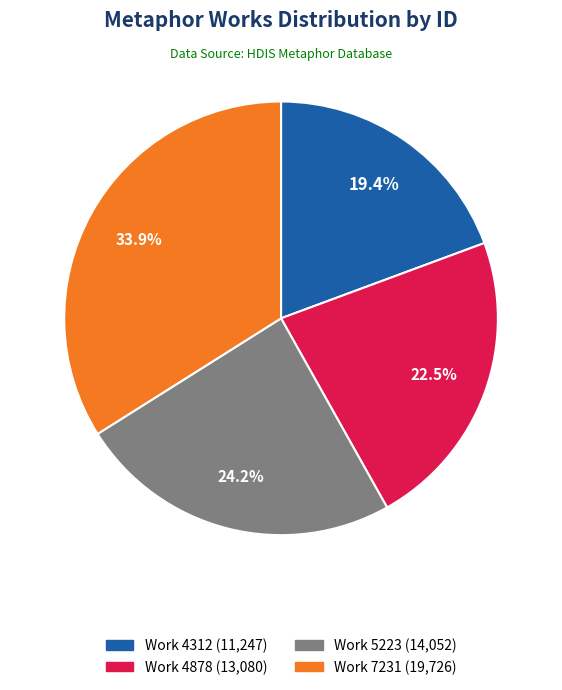

Is there any slice that represents more than half of the pie?

No